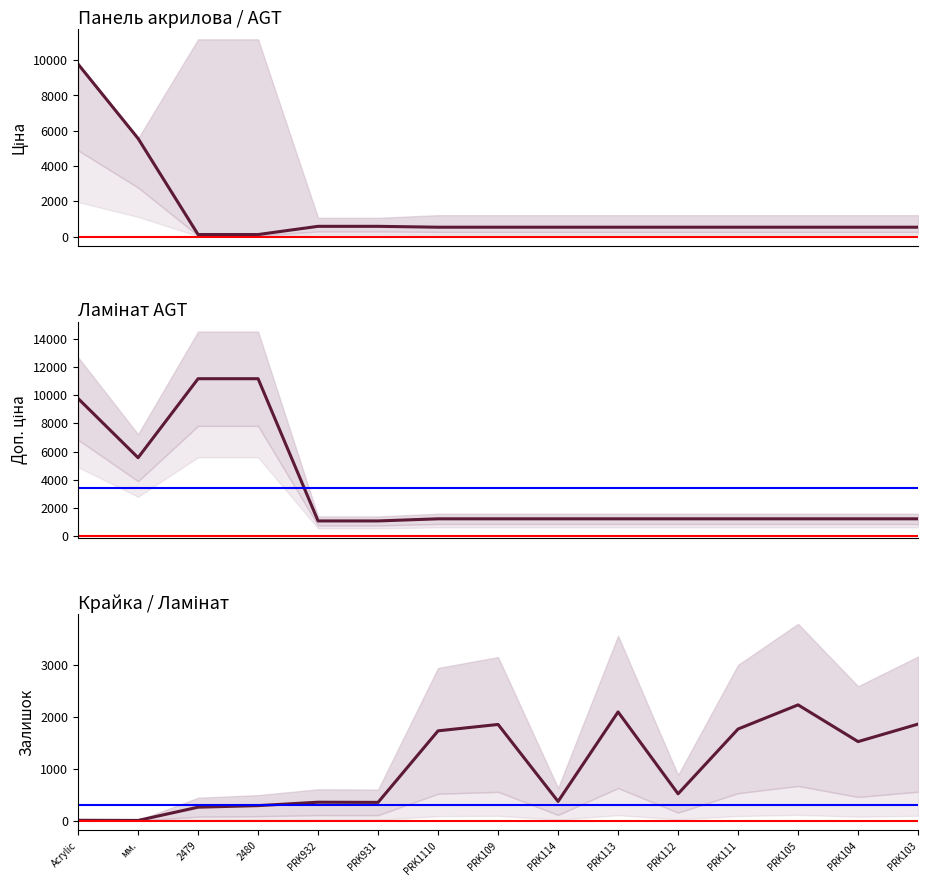

Rank the series by their maximum value, from lowest to highest.

Залишок, Ціна, Доп. ціна